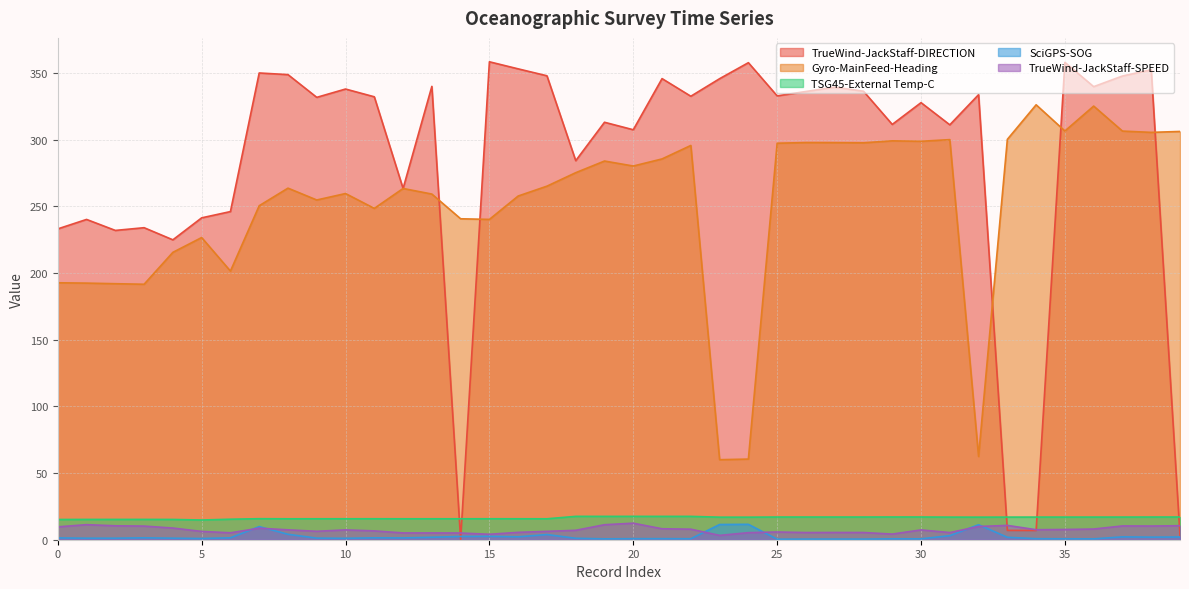

What is the difference between the maximum and minimum values in the SciGPS-SOG series?

11.1